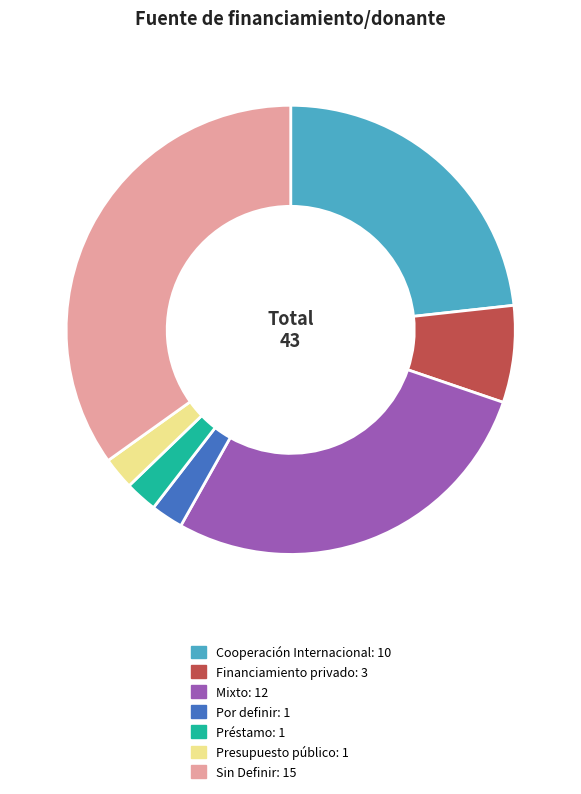

The Presupuesto público slice represents 17% of the pie. True or false?

False